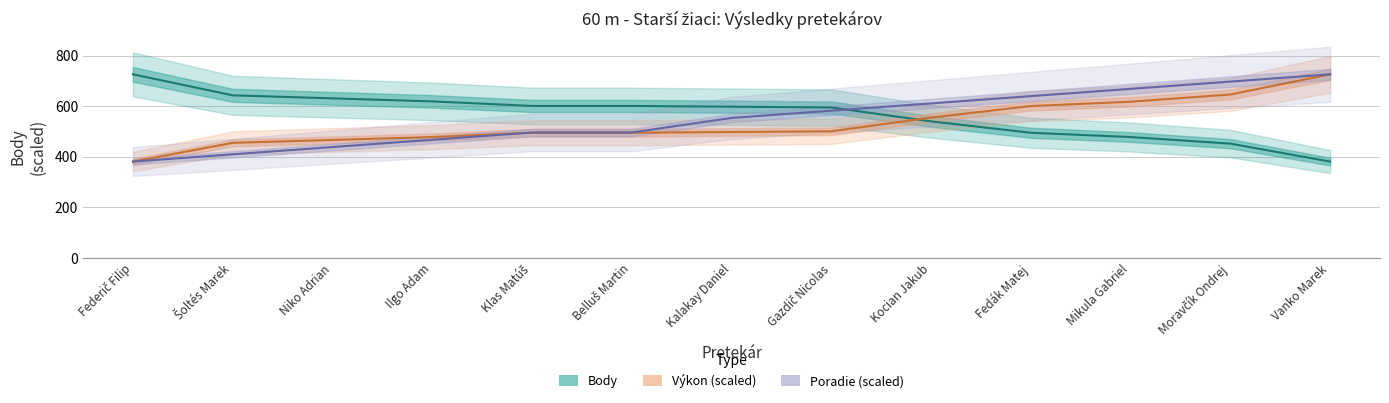

What is the difference between the Poradie (sourhn.) values at Ilgo Adam and Šoltés Marek?

57.5